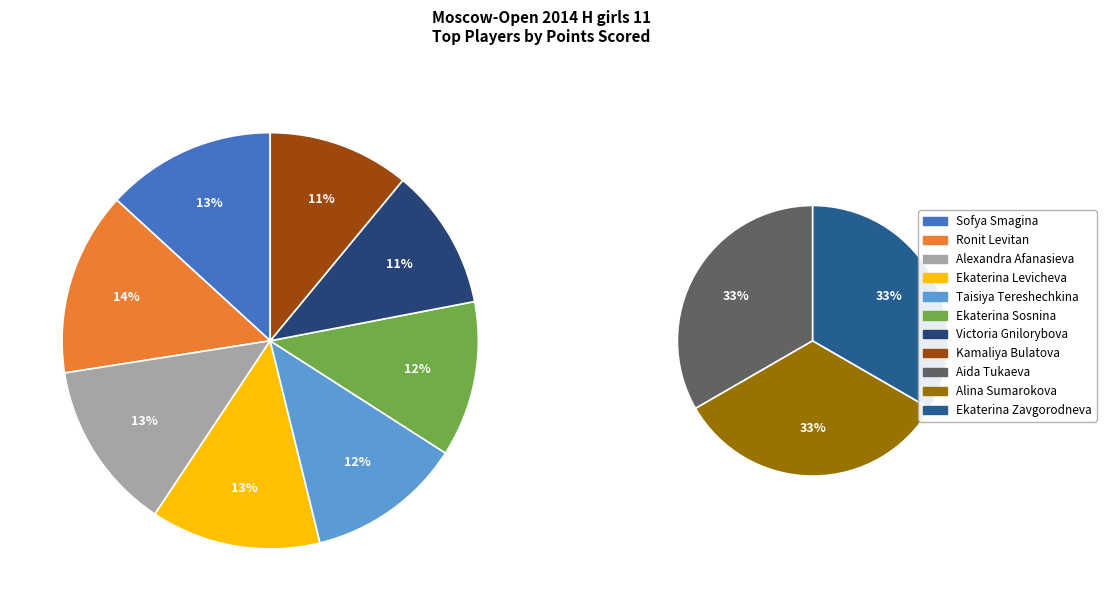

What is the change in value from Levicheva Ekaterina to Zavgorodneva Ekaterina?

-1.0